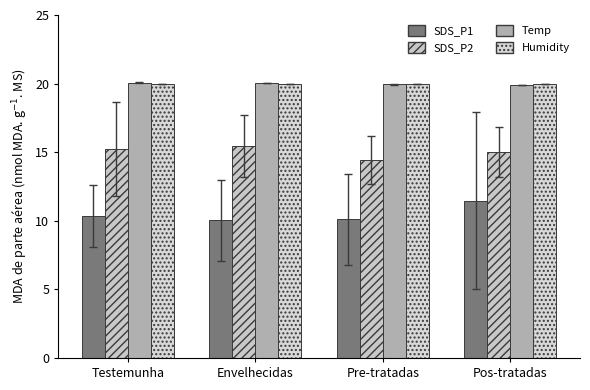

Which series has the largest range (max minus min)?

SDS_P1